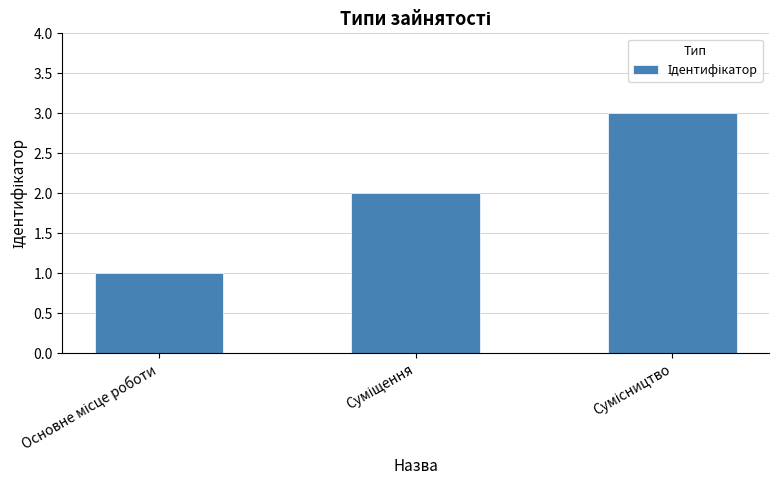

What is the sum of all values?

6